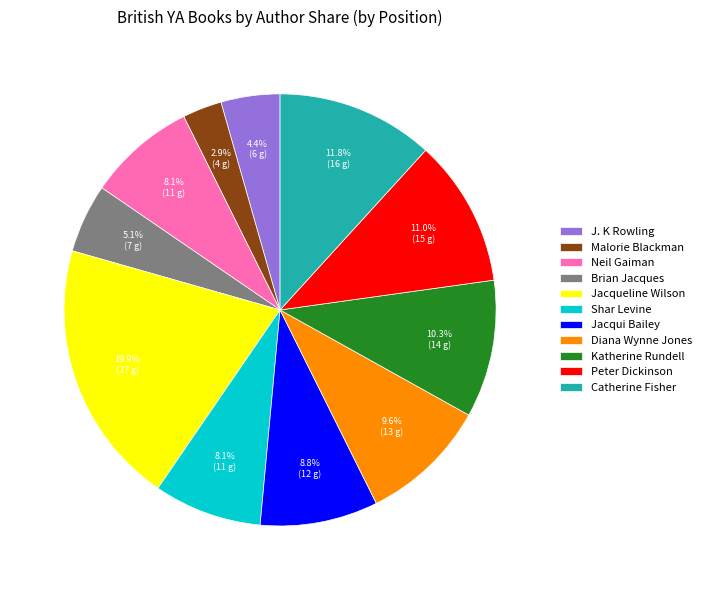

Which has a higher value, Jacqui Bailey or Neil Gaiman?

Jacqui Bailey